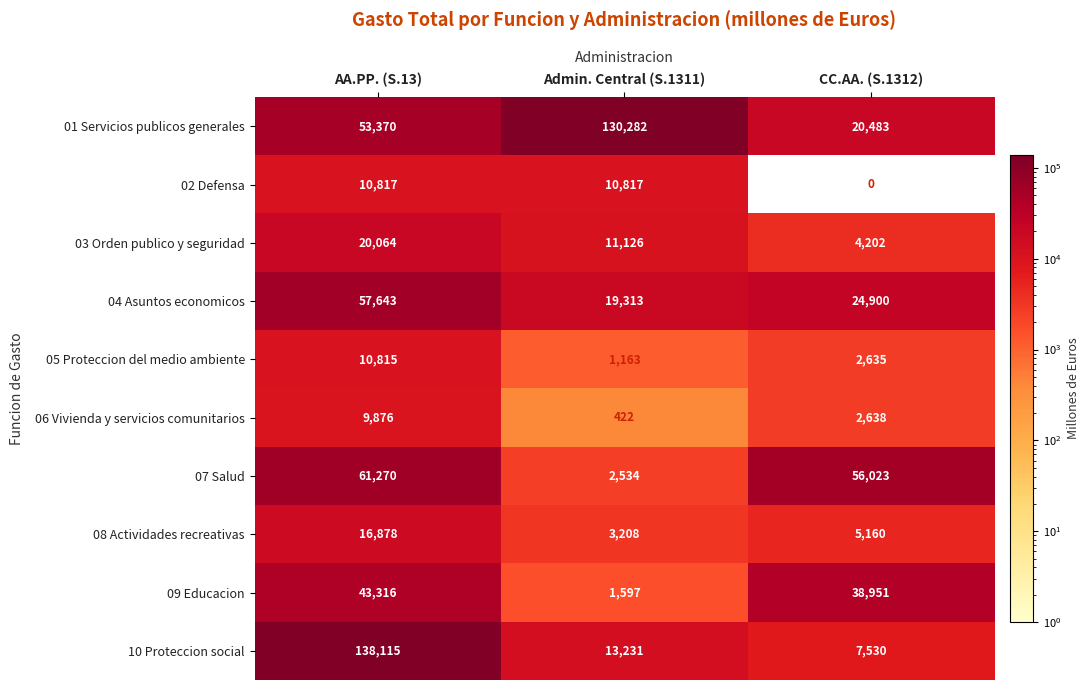

Reading left to right, extract all data points from this chart.

01 Servicios publicos generales: AA.PP. (S.13)=53370	Admin. Central (S.1311)=130282	CC.AA. (S.1312)=20483
02 Defensa: AA.PP. (S.13)=10817	Admin. Central (S.1311)=10817	CC.AA. (S.1312)=0
03 Orden publico y seguridad: AA.PP. (S.13)=20064	Admin. Central (S.1311)=11126	CC.AA. (S.1312)=4202
04 Asuntos economicos: AA.PP. (S.13)=57643	Admin. Central (S.1311)=19313	CC.AA. (S.1312)=24900
05 Proteccion del medio ambiente: AA.PP. (S.13)=10815	Admin. Central (S.1311)=1163	CC.AA. (S.1312)=2635
06 Vivienda y servicios comunitarios: AA.PP. (S.13)=9876	Admin. Central (S.1311)=422	CC.AA. (S.1312)=2638
07 Salud: AA.PP. (S.13)=61270	Admin. Central (S.1311)=2534	CC.AA. (S.1312)=56023
08 Actividades recreativas: AA.PP. (S.13)=16878	Admin. Central (S.1311)=3208	CC.AA. (S.1312)=5160
09 Educacion: AA.PP. (S.13)=43316	Admin. Central (S.1311)=1597	CC.AA. (S.1312)=38951
10 Proteccion social: AA.PP. (S.13)=138115	Admin. Central (S.1311)=13231	CC.AA. (S.1312)=7530